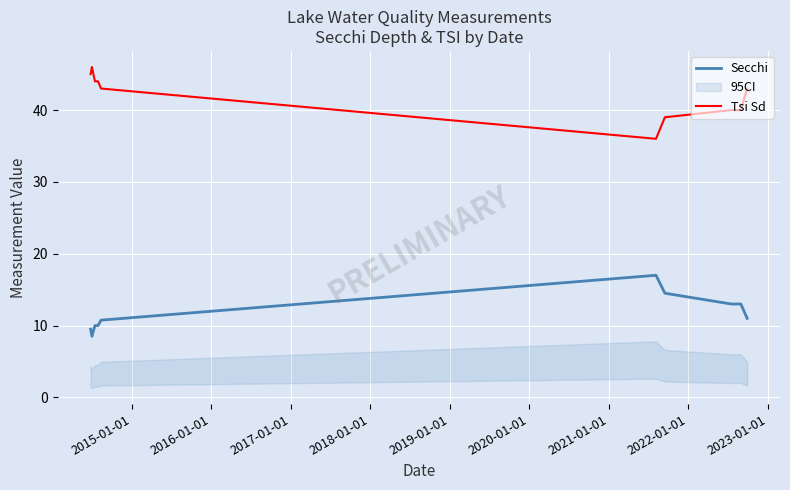

Reading right to left, transcribe all the data shown in this chart.

Secchi: 11.0	13.0	13.0	14.5	17.0	10.8	10.0	10.0	8.5	9.5
Tsi Sd: 43.0	40.0	40.0	39.0	36.0	43.0	44.0	44.0	46.0	45.0